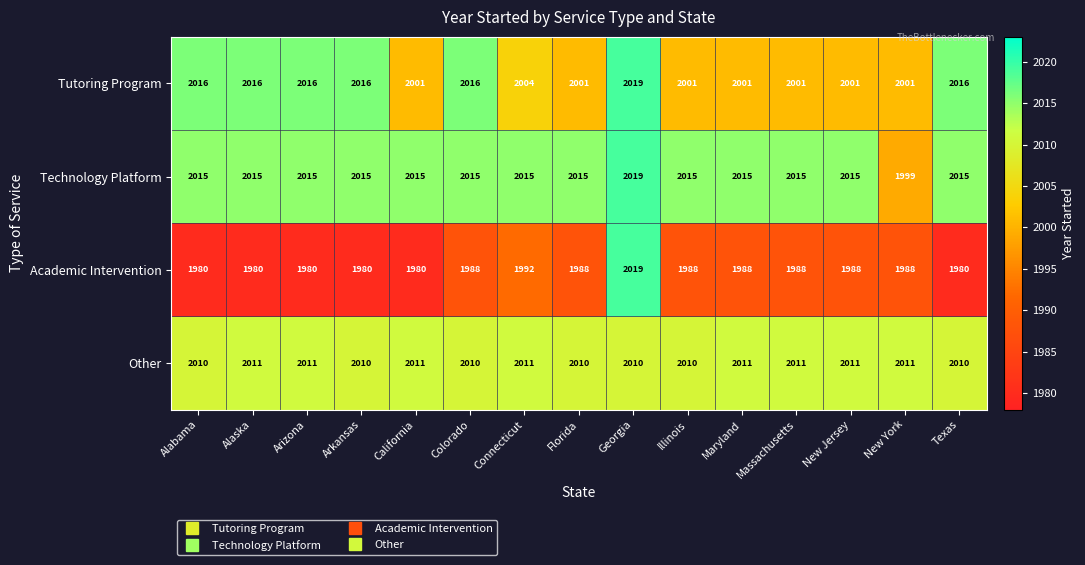

Count the number of data series in this chart.

4